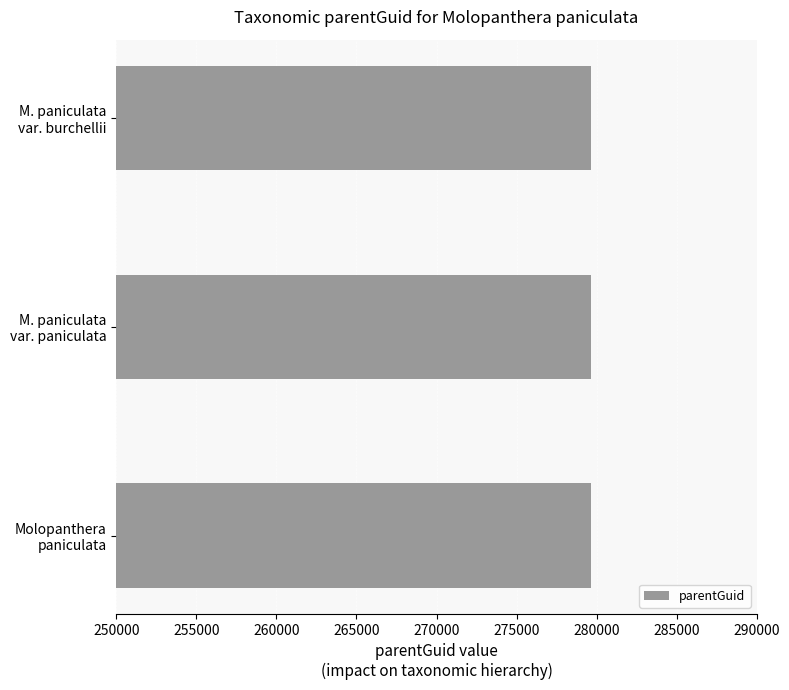

What is the maximum value shown in the chart?

279631